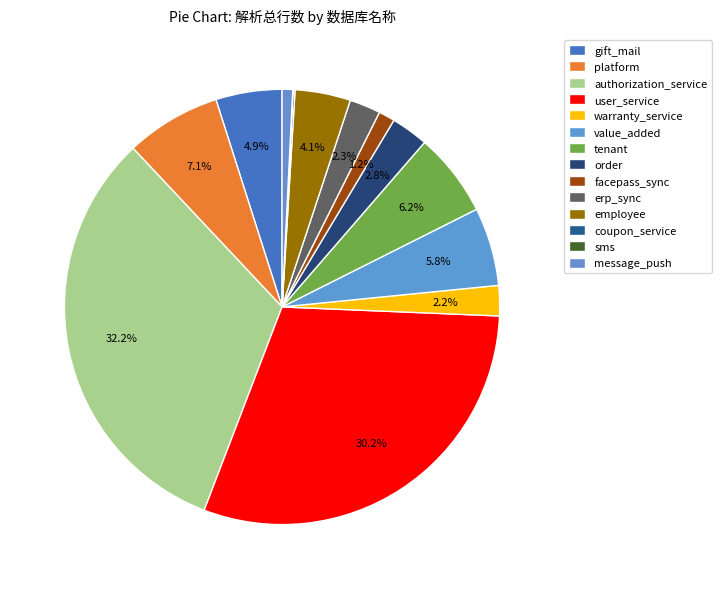

True or false: user_service accounts for 42% of the total.

False